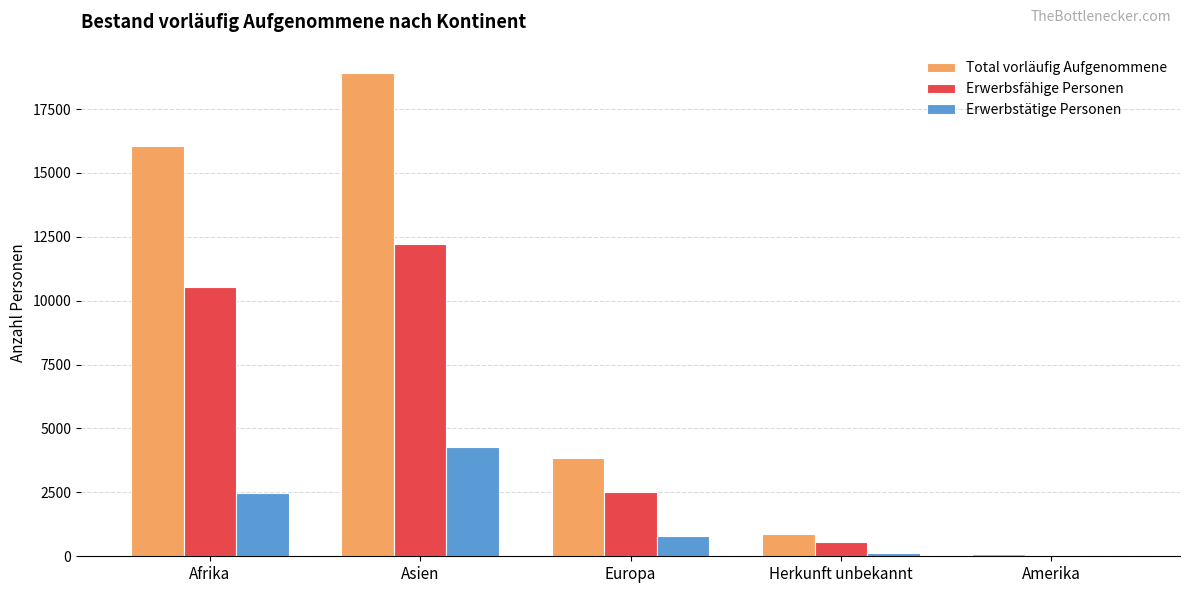

Reading right to left, transcribe all the data shown in this chart.

Total vorläufig Aufgenommene: Amerika=74	Herkunft unbekannt=862	Europa=3850	Asien=18910	Afrika=16056
Erwerbsfähige Personen: Amerika=52	Herkunft unbekannt=545	Europa=2528	Asien=12203	Afrika=10532
Erwerbstätige Personen: Amerika=17	Herkunft unbekannt=137	Europa=789	Asien=4264	Afrika=2457